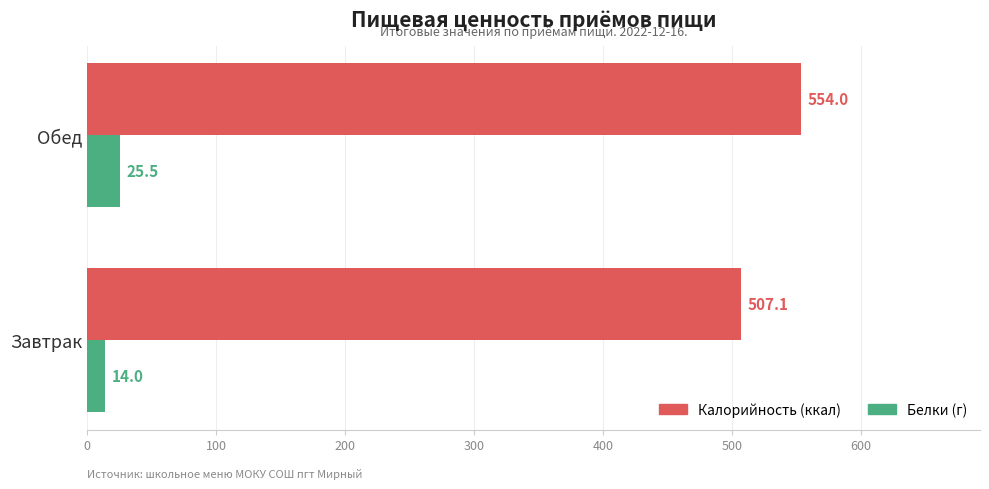

What is the minimum value shown in the chart?

14.0